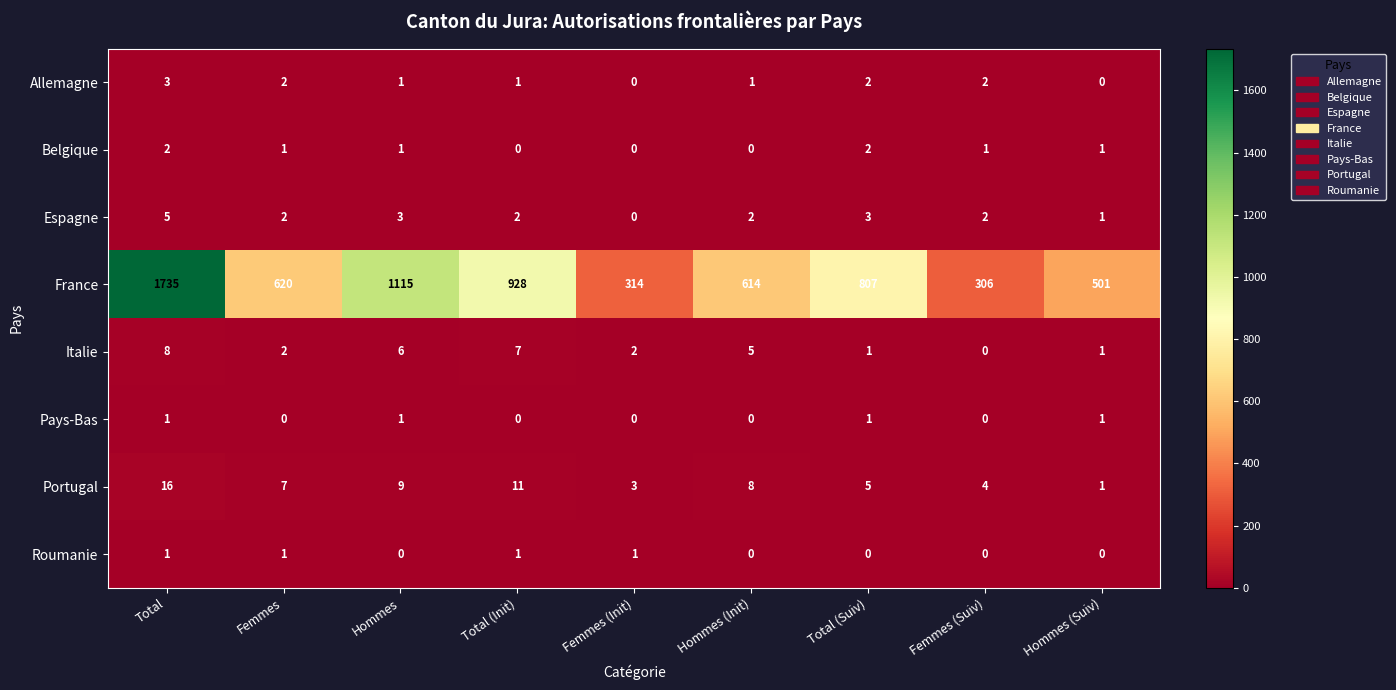

What is the difference between the France values at Femmes (Suiv) and Hommes (Init)?

308